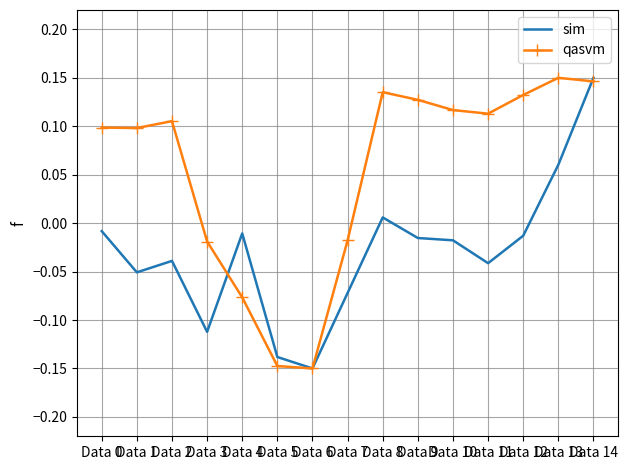

Which series changed the most between Data 1 and Data 5?

qasvm